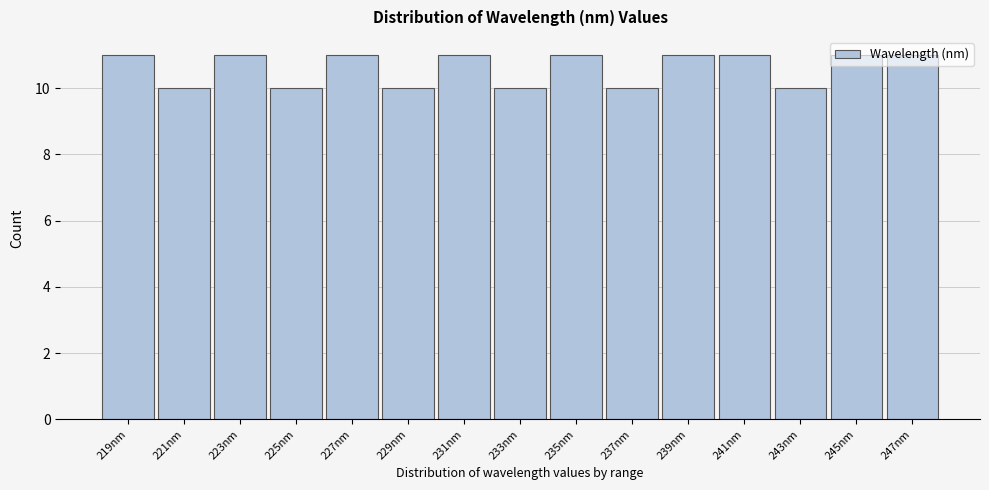

Reading left to right, transcribe this chart: for each bar, give the range it covers on the x-axis and its height. Neither the bar edges nor the heights are printed on the chart, so give them approximately, as read against the axes.

218 to 220: 11
220 to 222: 10
222 to 224: 11
224 to 226: 10
226 to 228: 11
228 to 230: 10
230 to 232: 11
232 to 234: 10
234 to 236: 11
236 to 238: 10
238 to 240: 11
240 to 242: 11
242 to 244: 10
244 to 246: 11
246 to 248: 11